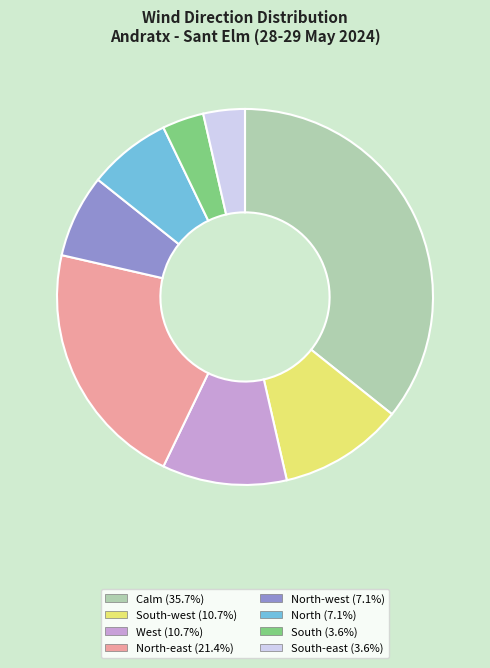

Does any single category account for the majority?

No